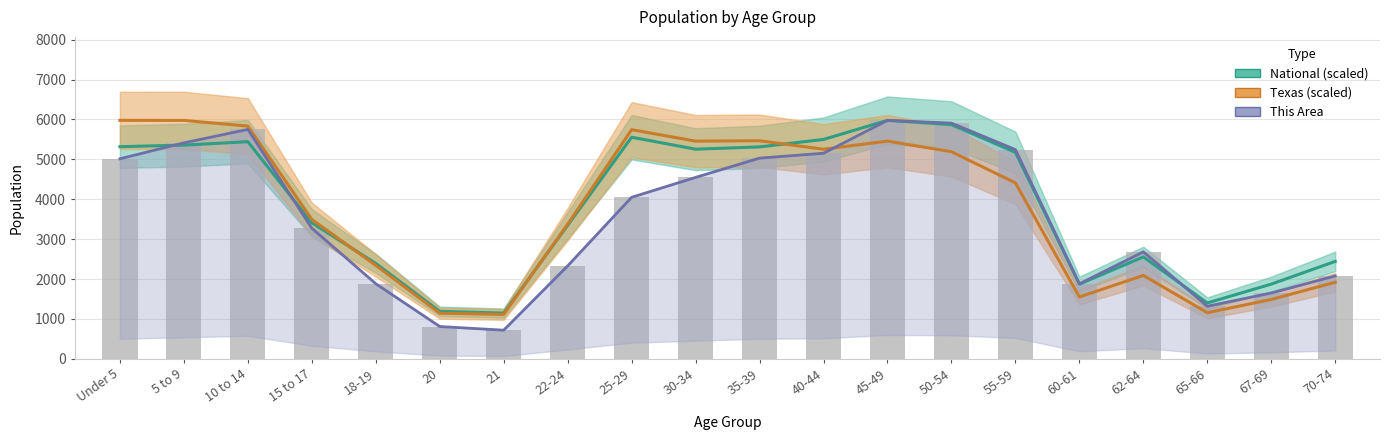

Is it true that Texas (scaled) equals 9941.7 at 5 to 9?

False